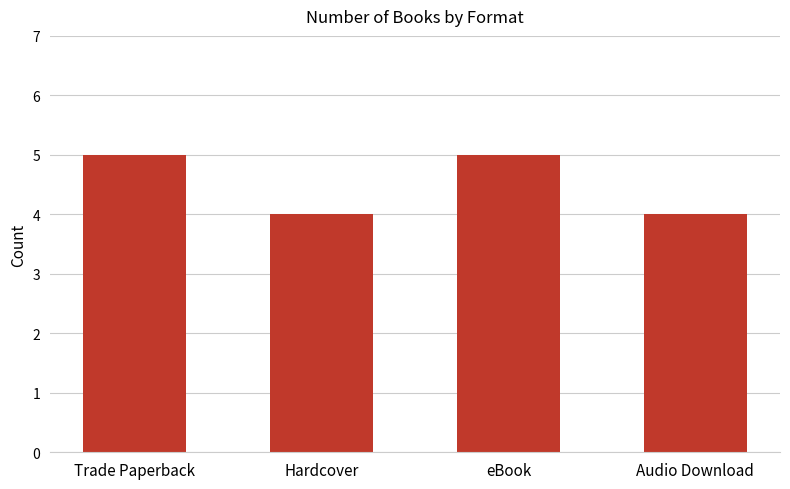

What is the label of the 1st bar from the right?

Audio Download